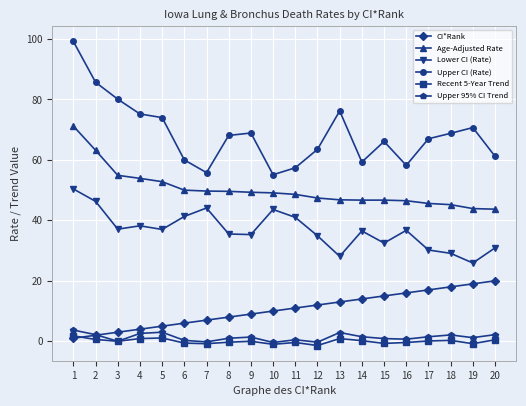

Which series has the largest range (max minus min)?

Upper CI (Rate)